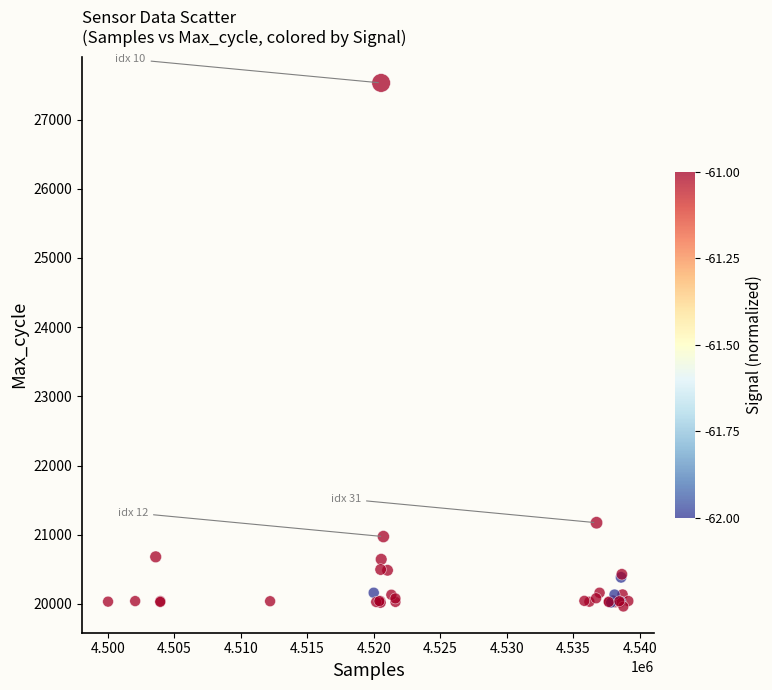

What Y value in the scatter plot is closest to 23746?

21174